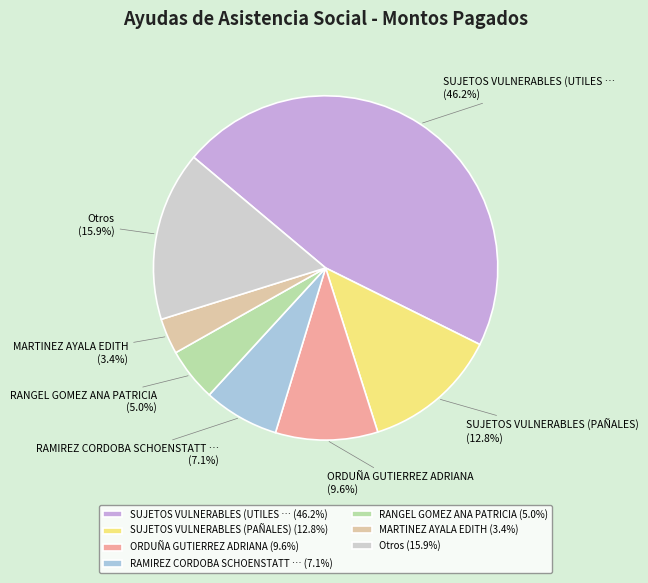

Is RAMIREZ CORDOBA SCHOENSTATT … the majority of the pie?

No